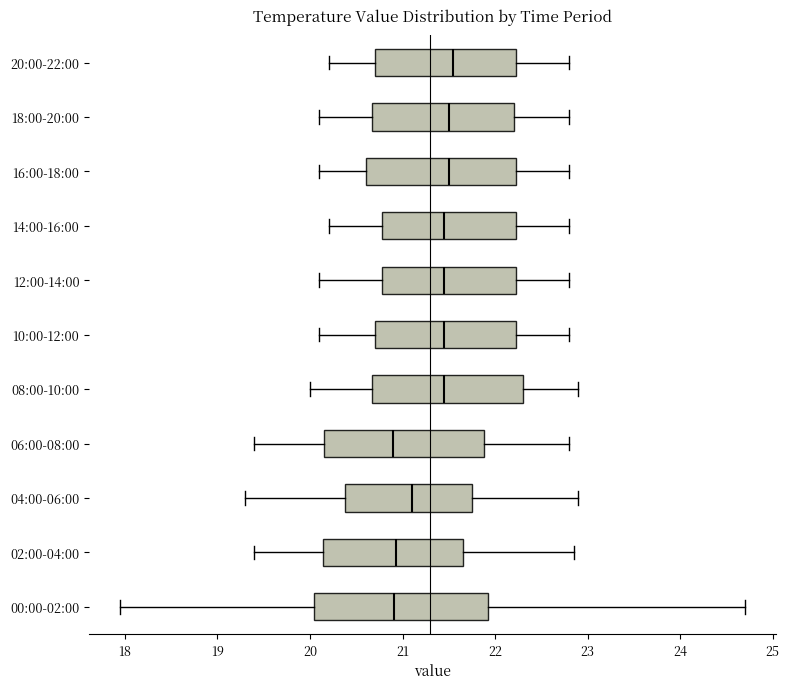

Reading bottom to top, read every box against the x-axis: the position of its median line, the range the box covers, and the ends of its whiskers. The values are not printed on the chart, so give them approximately, as read against the axis.

00:00-02:00: median 20.9, box 20.0 to 21.9, whiskers 18.0 to 24.7
02:00-04:00: median 20.9, box 20.1 to 21.7, whiskers 19.4 to 22.9
04:00-06:00: median 21.1, box 20.4 to 21.8, whiskers 19.3 to 22.9
06:00-08:00: median 20.9, box 20.2 to 21.9, whiskers 19.4 to 22.8
08:00-10:00: median 21.5, box 20.7 to 22.3, whiskers 20.0 to 22.9
10:00-12:00: median 21.5, box 20.7 to 22.2, whiskers 20.1 to 22.8
12:00-14:00: median 21.5, box 20.8 to 22.2, whiskers 20.1 to 22.8
14:00-16:00: median 21.5, box 20.8 to 22.2, whiskers 20.2 to 22.8
16:00-18:00: median 21.5, box 20.6 to 22.2, whiskers 20.1 to 22.8
18:00-20:00: median 21.5, box 20.7 to 22.2, whiskers 20.1 to 22.8
20:00-22:00: median 21.6, box 20.7 to 22.2, whiskers 20.2 to 22.8